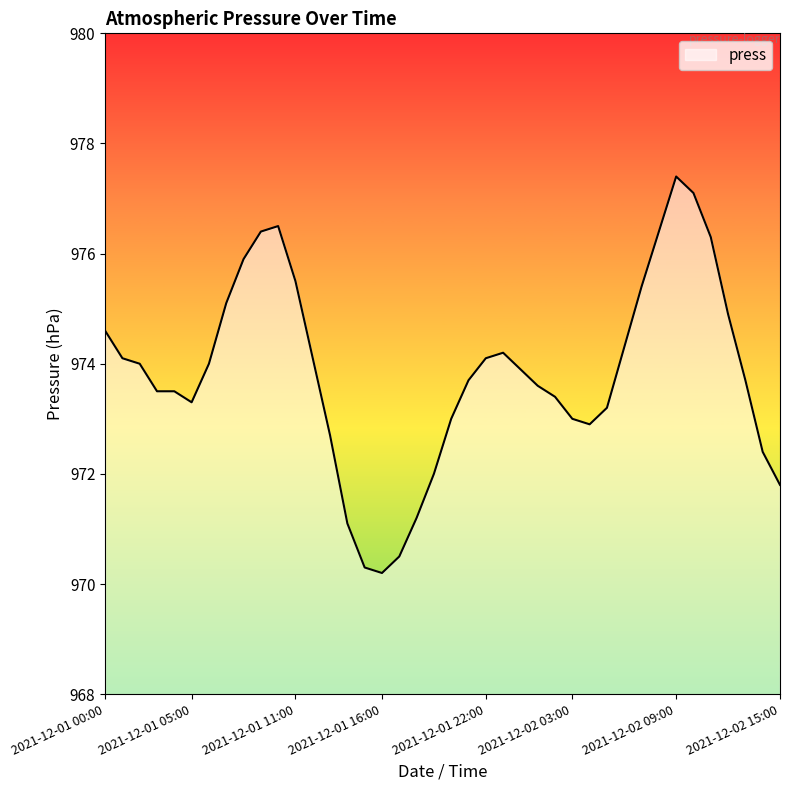

What is the minimum value shown in the chart?

970.2